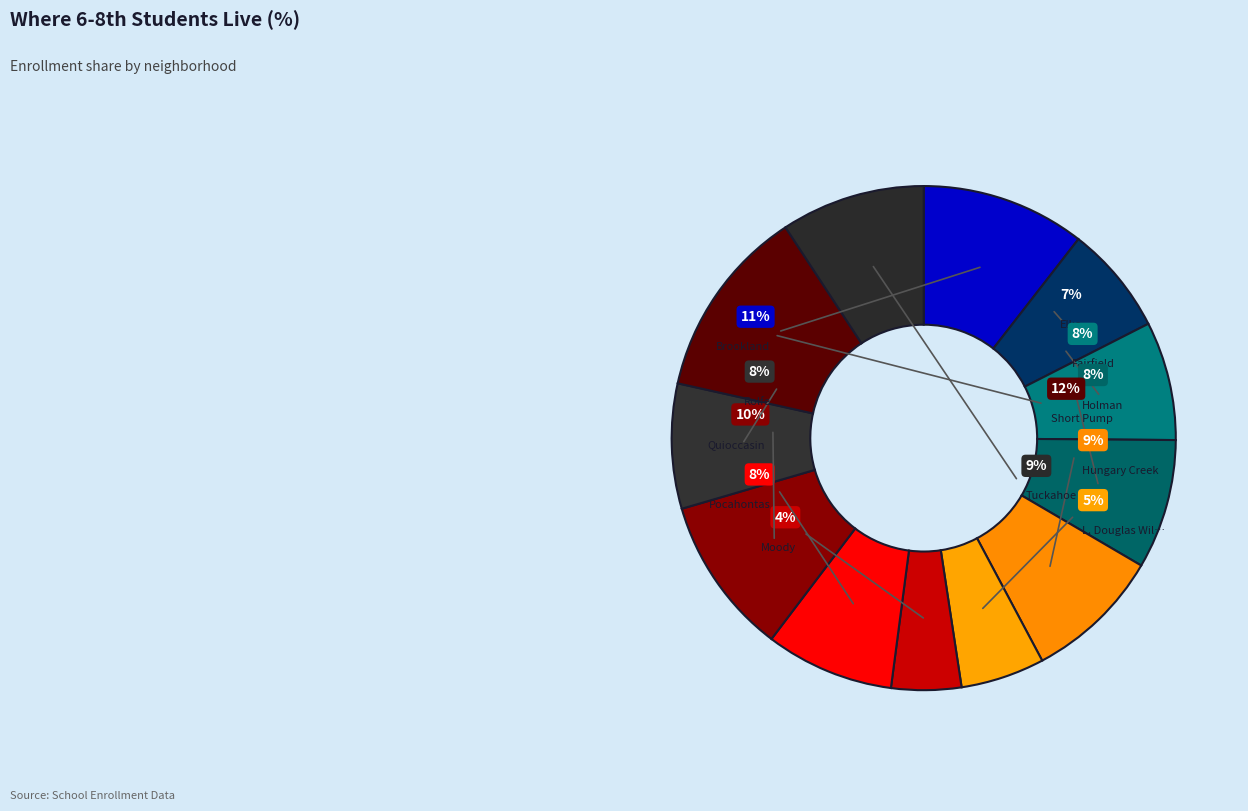

True or false: FAIRFIELD accounts for 8% of the total.

True